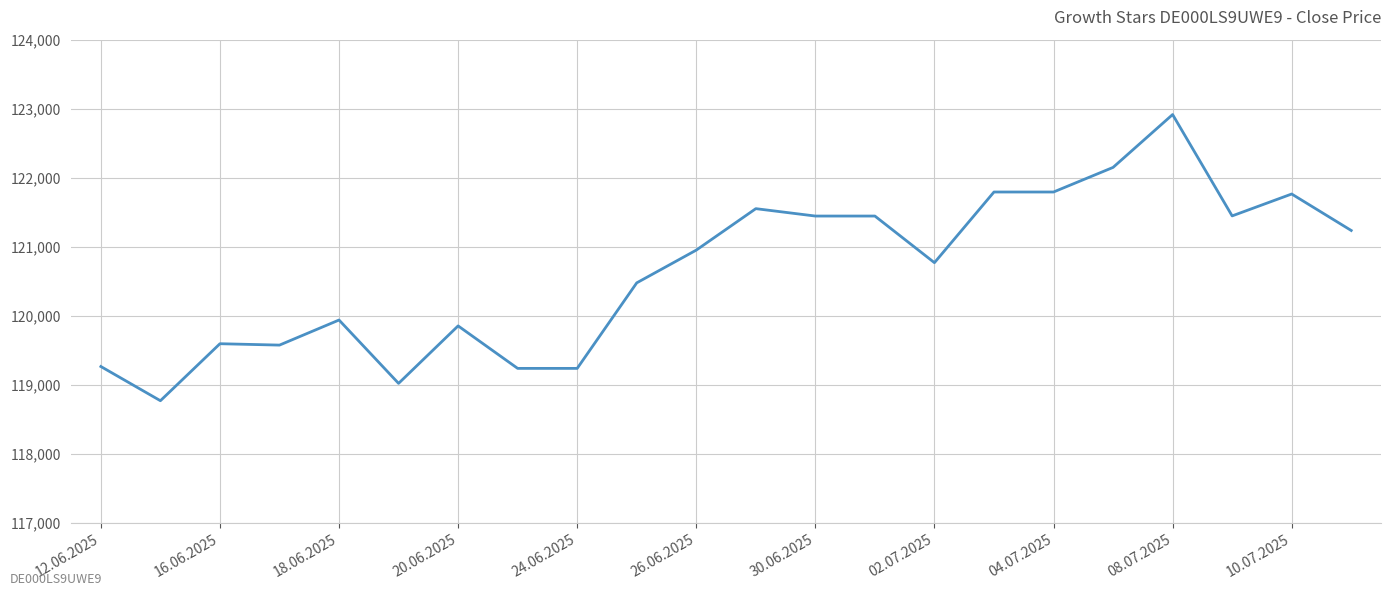

What is the greatest value displayed?

122916